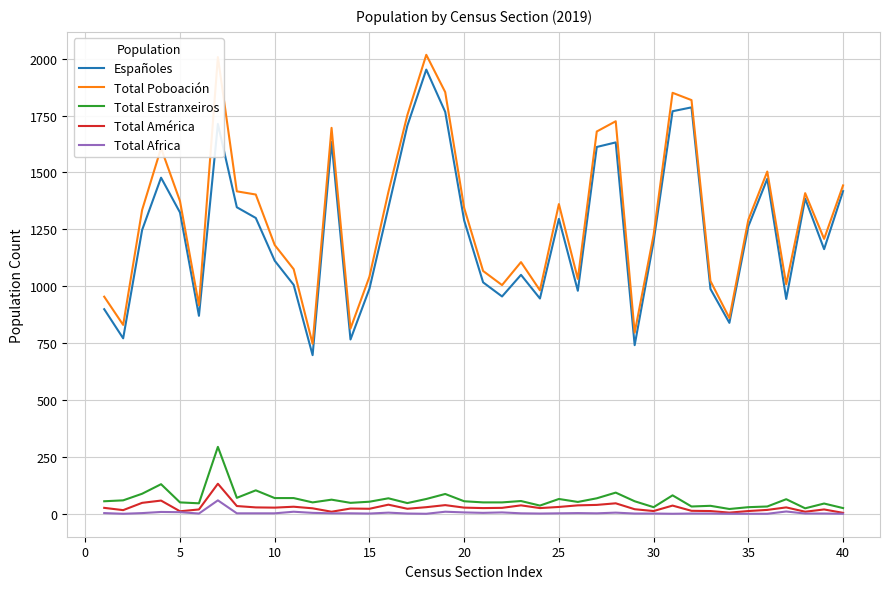

True or false: Total Africa and Total Poboación cross at least once.

False